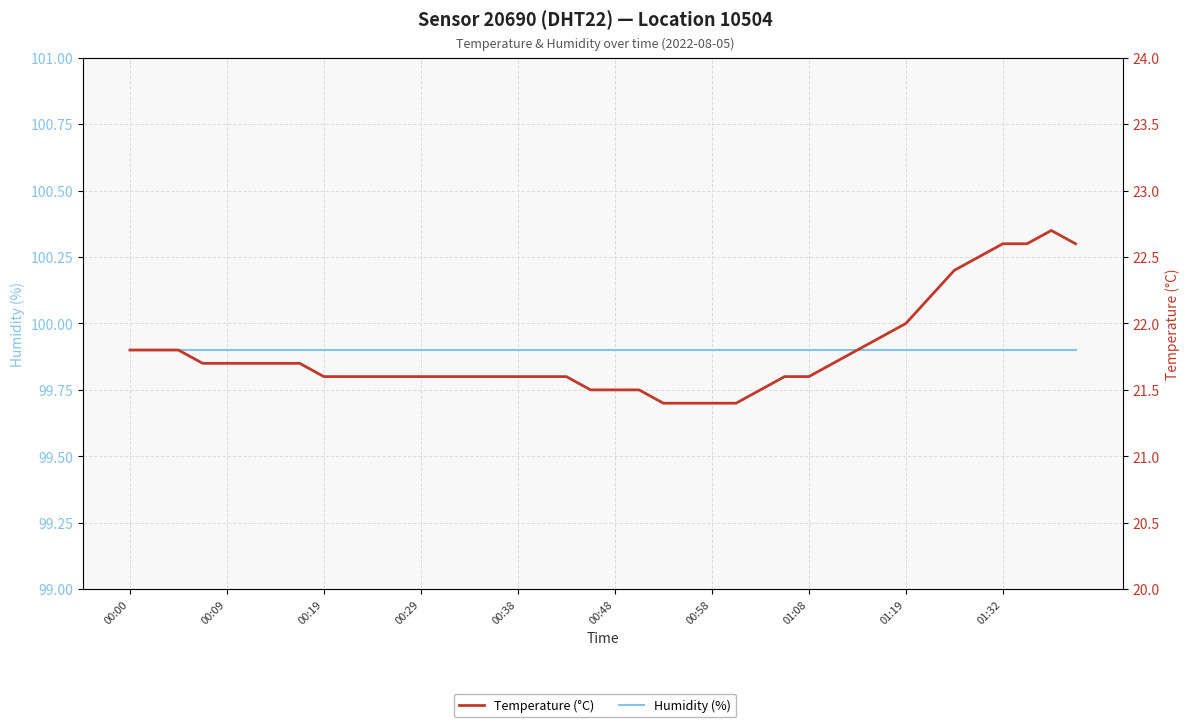

What is the sum of the Humidity (%) values at 21 and 11?

199.8